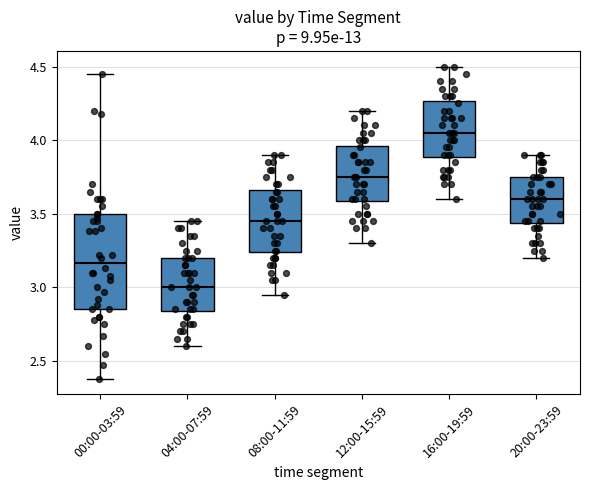

Comparing the boxes themselves (not the whiskers), which one is the tallest?

00:00-03:59